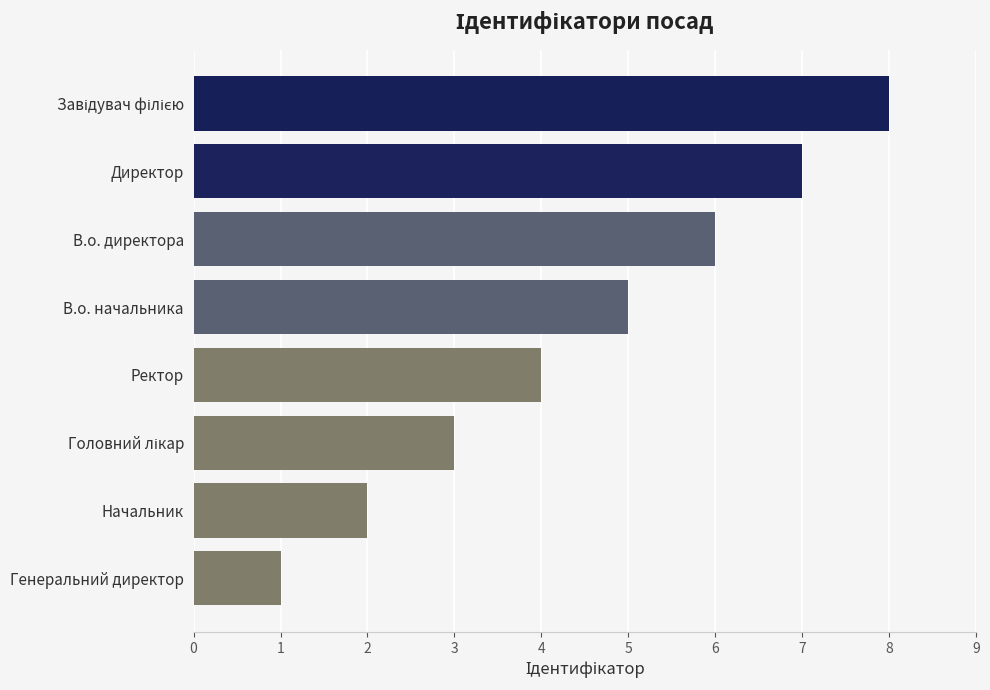

What is the change in value from Директор to Ректор?

-3